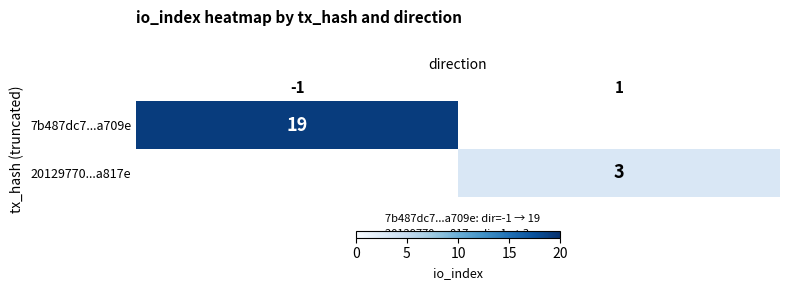

Is it true that 20129770...a817e equals 5 at 1?

False